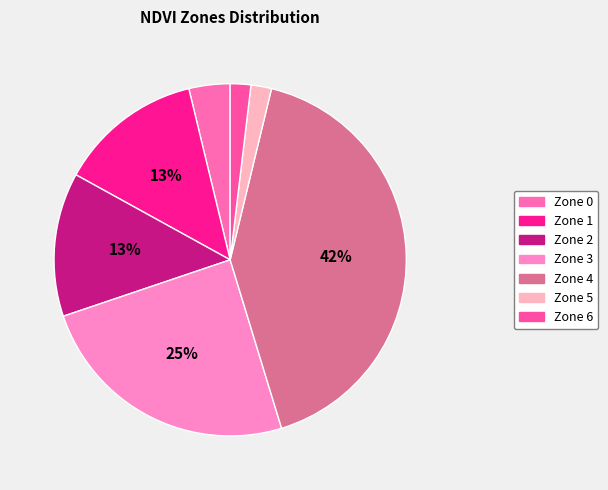

Count the number of slices in the pie.

7